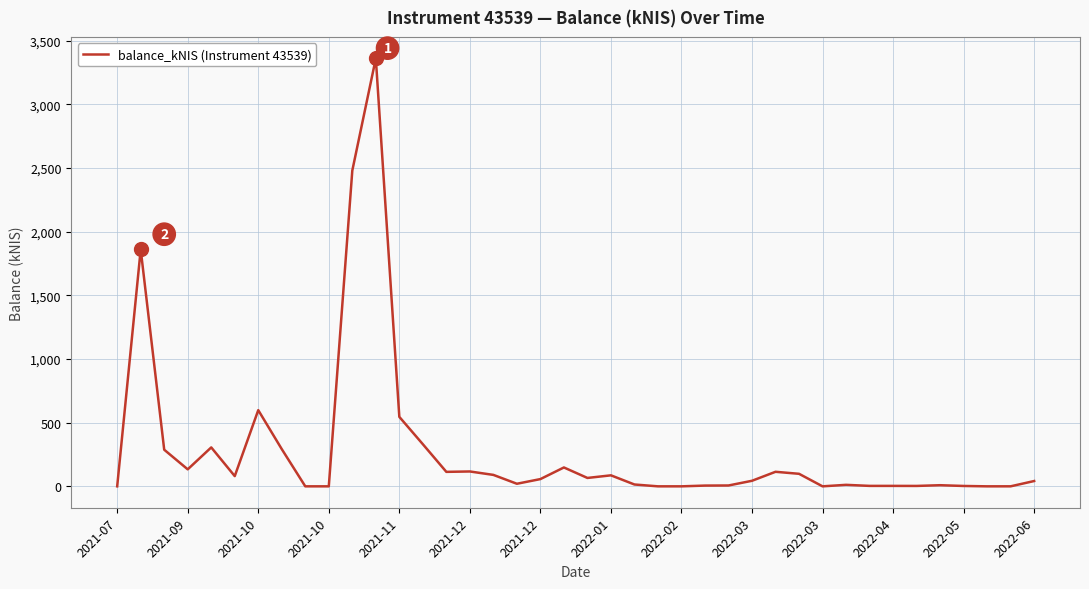

What is the difference between the maximum and minimum values?

3360.2